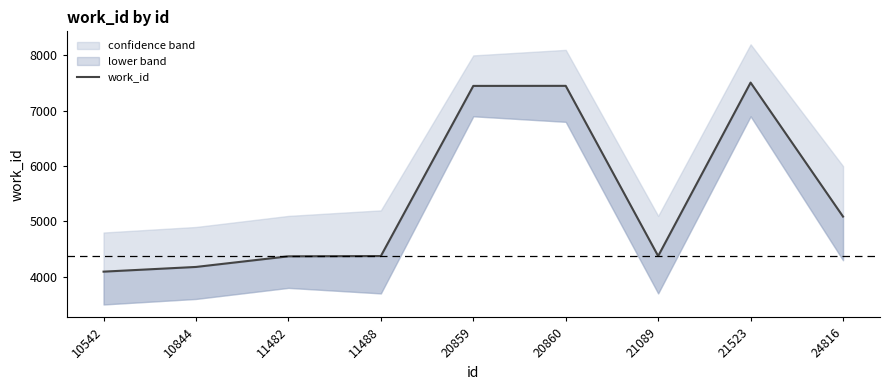

Which has a higher value, 11482 or 10542?

11482